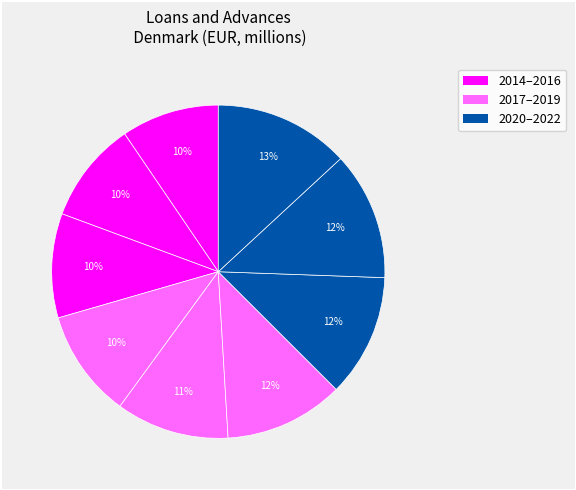

Rank the categories by value from highest to lowest.

2022, 2021, 2020, 2019, 2018, 2017, 2016, 2015, 2014